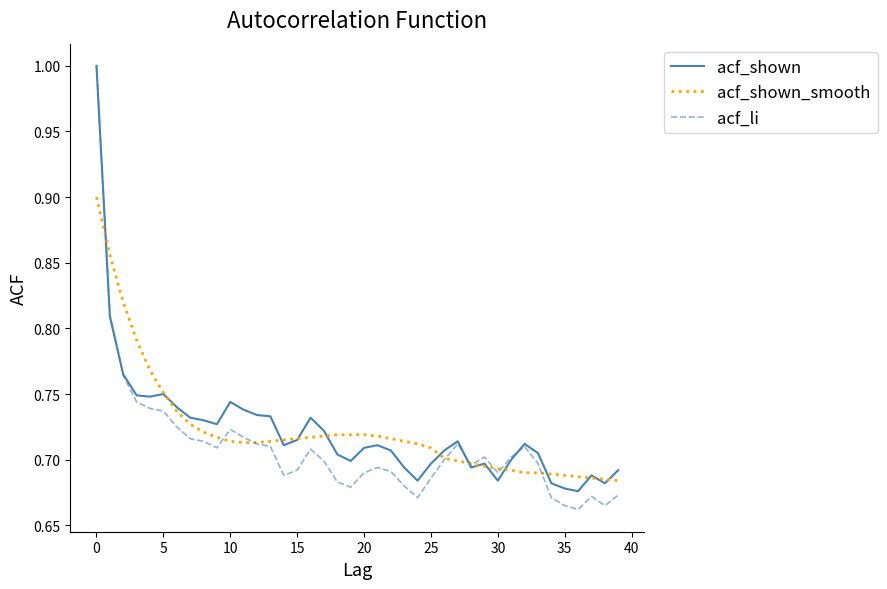

What is the maximum value shown in the chart?

1.0